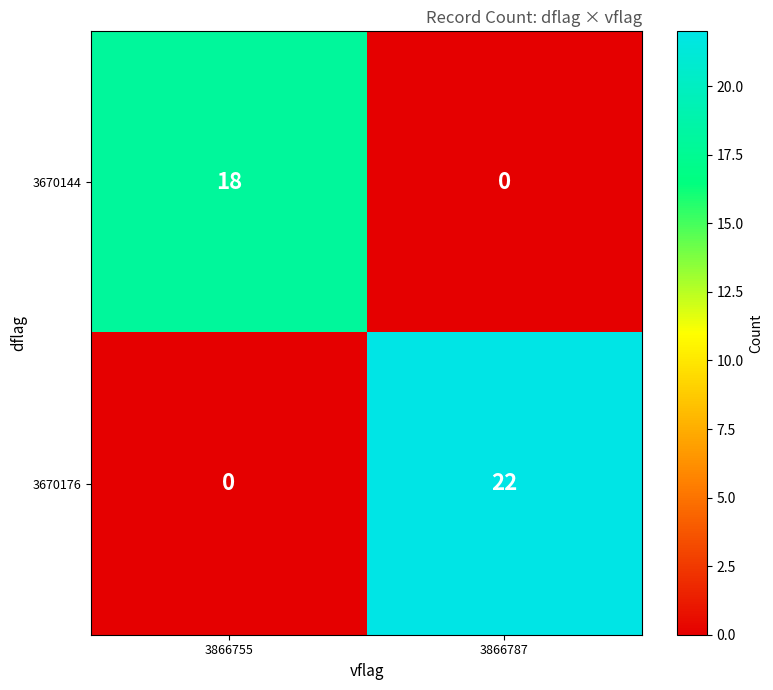

Reading left to right, list all the values displayed in this chart.

3670144: 3866755=18	3866787=0
3670176: 3866755=0	3866787=22